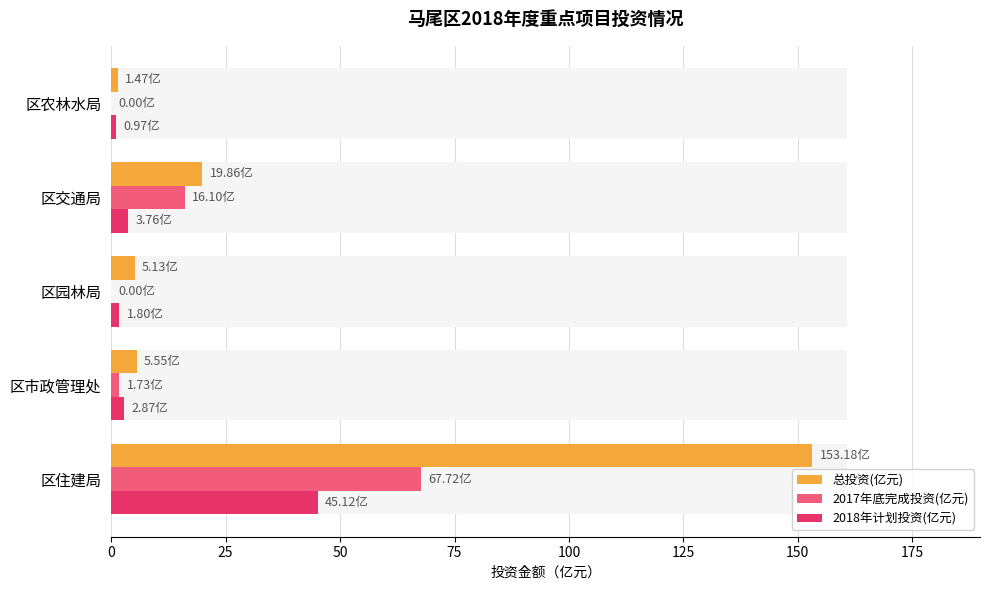

Is it true that 2017年底完成投资(亿元) equals 0.0 at 区园林局?

True